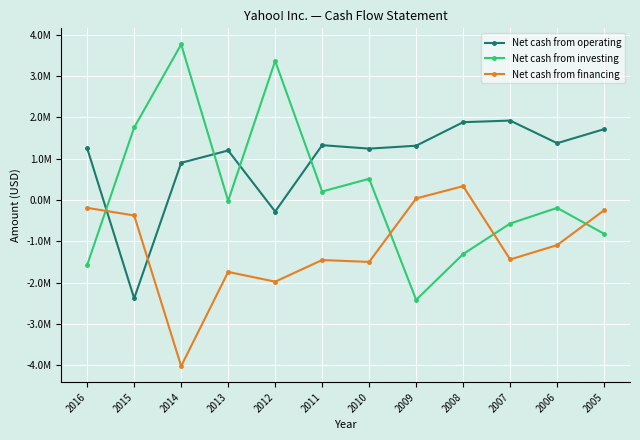

What are all the series names shown in the legend?

Net cash from operating, Net cash from investing, Net cash from financing